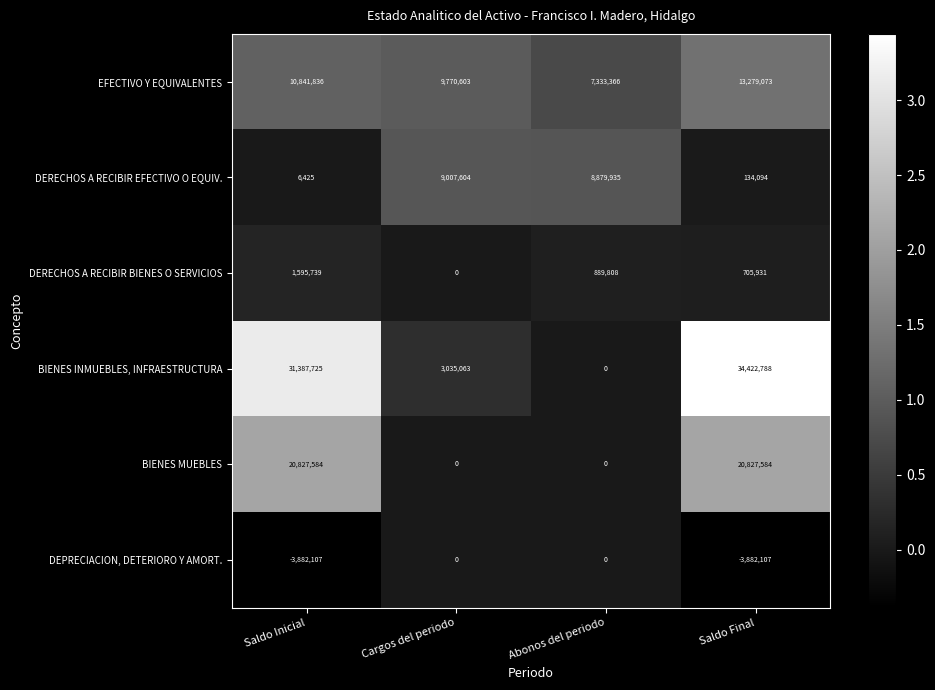

List the series in order of their peak value, highest first.

BIENES INMUEBLES, INFRAESTRUCTURA, BIENES MUEBLES, EFECTIVO Y EQUIVALENTES, DERECHOS A RECIBIR EFECTIVO O EQUIV., DERECHOS A RECIBIR BIENES O SERVICIOS, DEPRECIACION, DETERIORO Y AMORT.